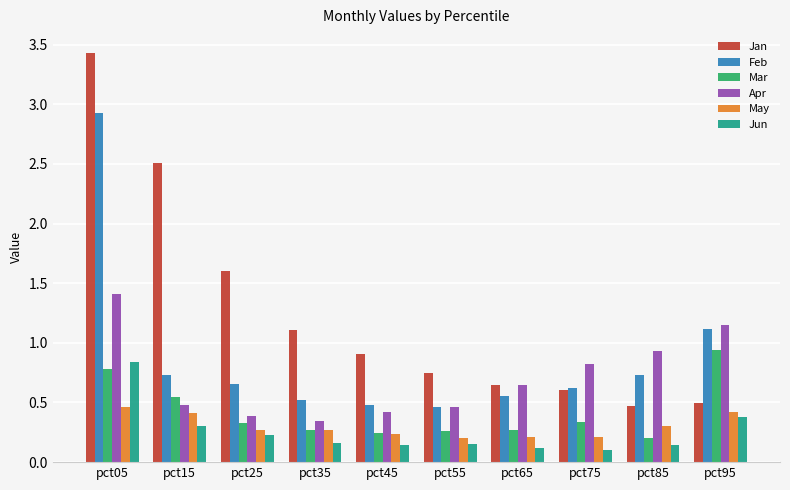

Which series changed the most between pct05 and pct65?

Jan